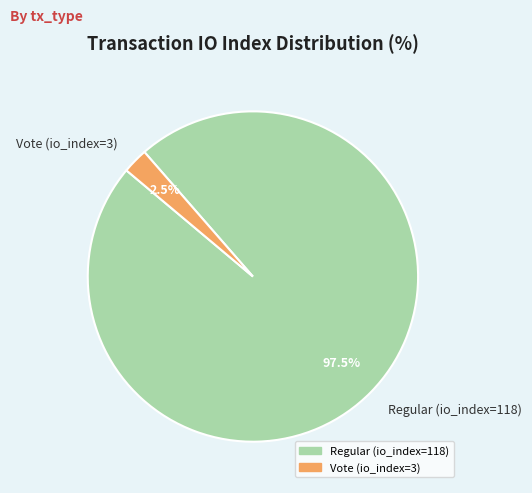

Count the number of slices in the pie.

2